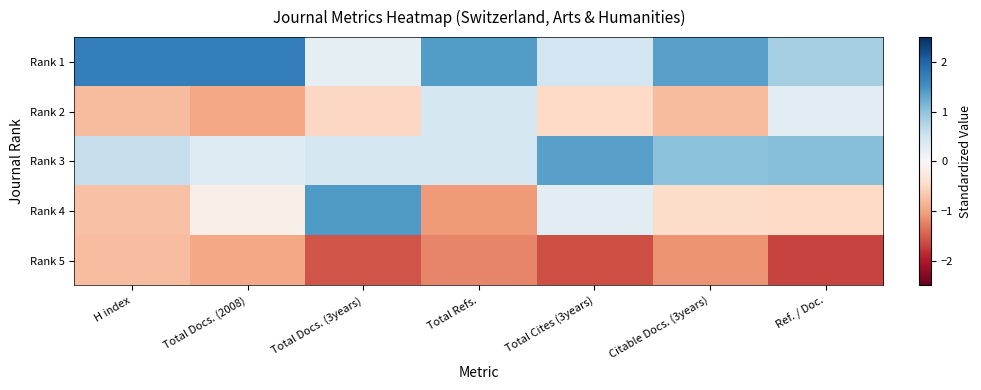

Reading right to left, list all the values displayed in this chart.

Rank 1: Ref. / Doc.=0.8	Citable Docs. (3years)=1.4	Total Cites (3years)=0.5	Total Refs.=1.4	Total Docs. (3years)=0.2	Total Docs. (2008)=1.7	H index=1.7
Rank 2: Ref. / Doc.=0.3	Citable Docs. (3years)=-0.8	Total Cites (3years)=-0.5	Total Refs.=0.4	Total Docs. (3years)=-0.5	Total Docs. (2008)=-1.0	H index=-0.8
Rank 3: Ref. / Doc.=1.1	Citable Docs. (3years)=1.0	Total Cites (3years)=1.4	Total Refs.=0.4	Total Docs. (3years)=0.4	Total Docs. (2008)=0.3	H index=0.6
Rank 4: Ref. / Doc.=-0.5	Citable Docs. (3years)=-0.5	Total Cites (3years)=0.3	Total Refs.=-1.1	Total Docs. (3years)=1.4	Total Docs. (2008)=-0.1	H index=-0.7
Rank 5: Ref. / Doc.=-1.7	Citable Docs. (3years)=-1.1	Total Cites (3years)=-1.6	Total Refs.=-1.2	Total Docs. (3years)=-1.6	Total Docs. (2008)=-1.0	H index=-0.8